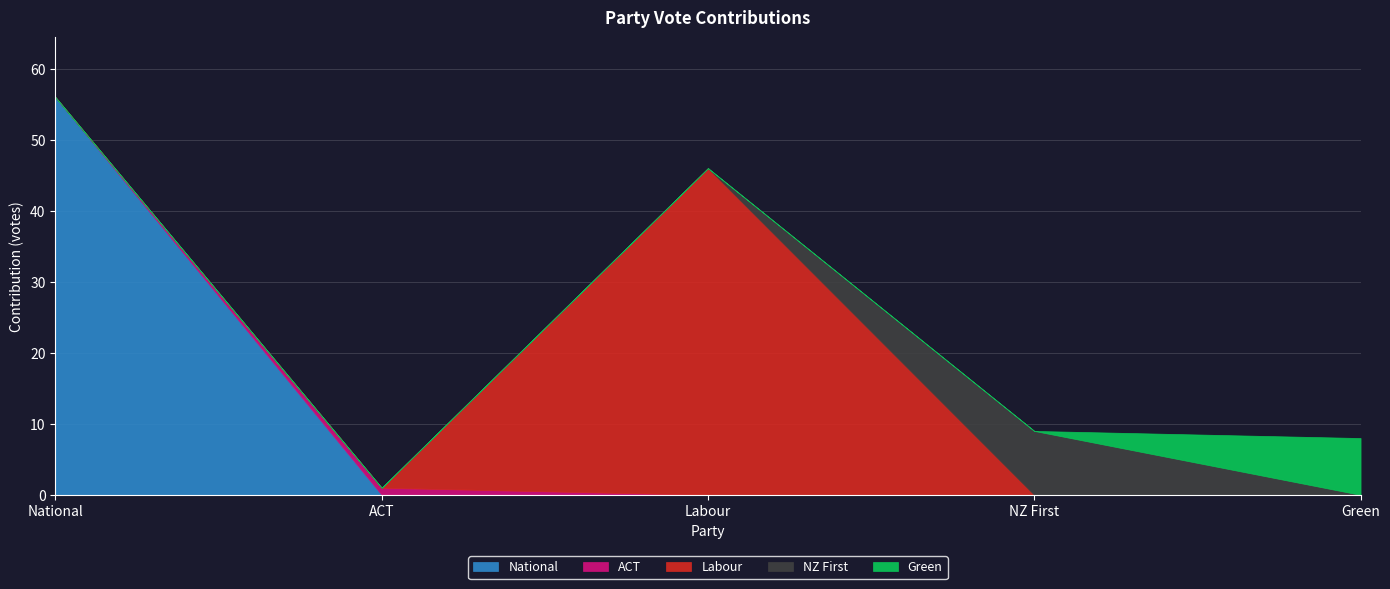

At NZ First, list the series in order from smallest to largest.

National, ACT, Labour, Green, NZ First